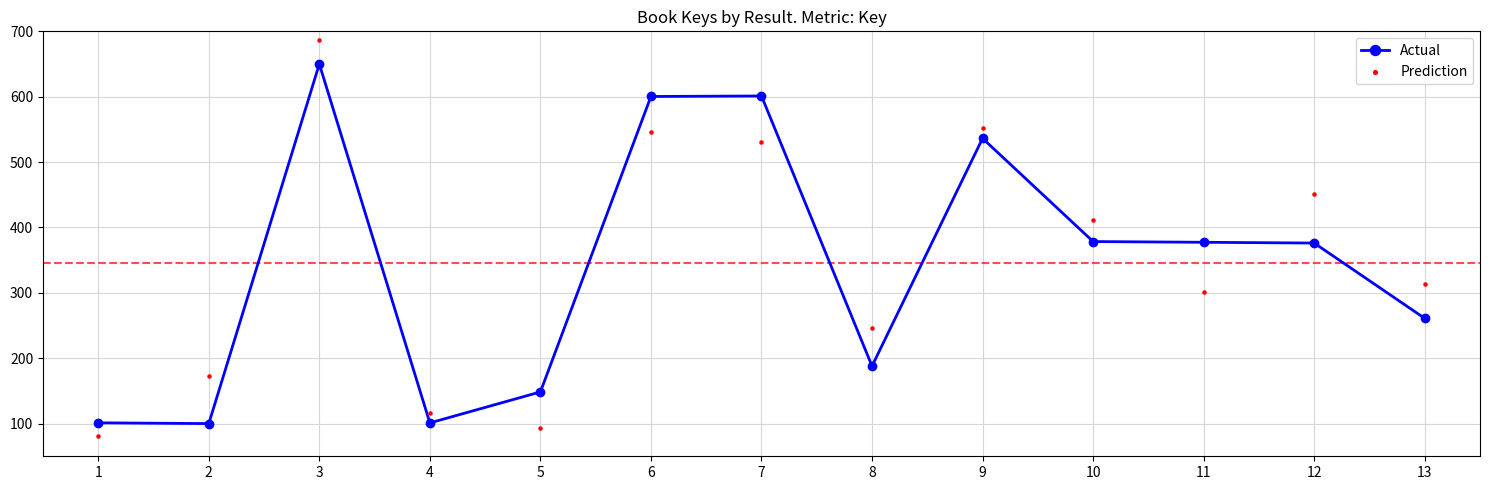

What are all the series names shown in the legend?

Actual, Prediction